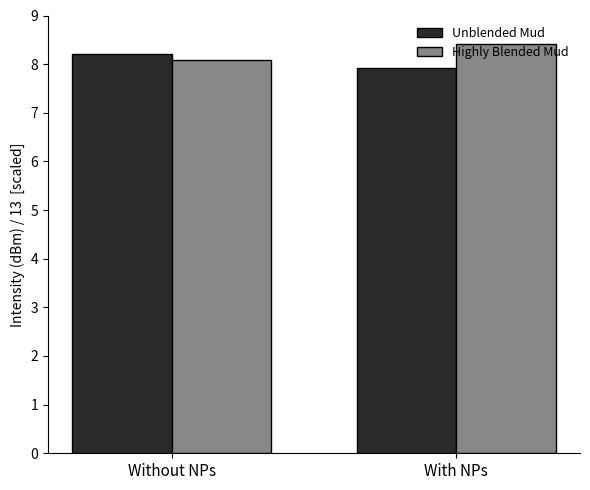

Reading left to right, extract all data points from this chart.

Unblended Mud: Without NPs=8.2	With NPs=7.9
Highly Blended Mud: Without NPs=8.1	With NPs=8.4